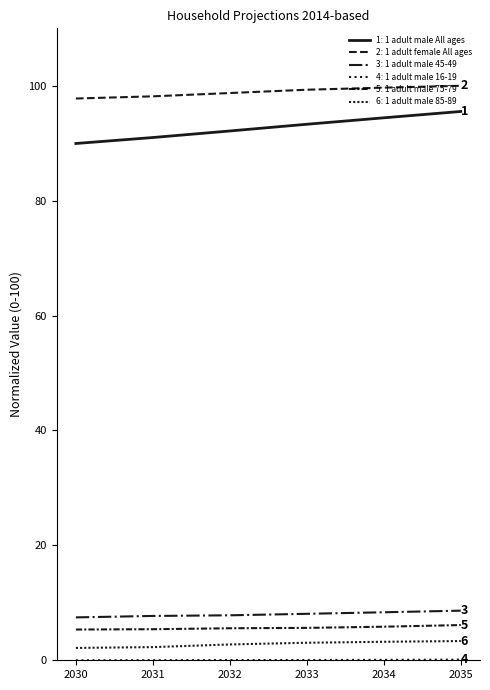

Rank the series by their maximum value, from highest to lowest.

1 adult female All ages, 1 adult male All ages, 1 adult male 45-49, 1 adult male 75-79, 1 adult male 85-89, 1 adult male 16-19